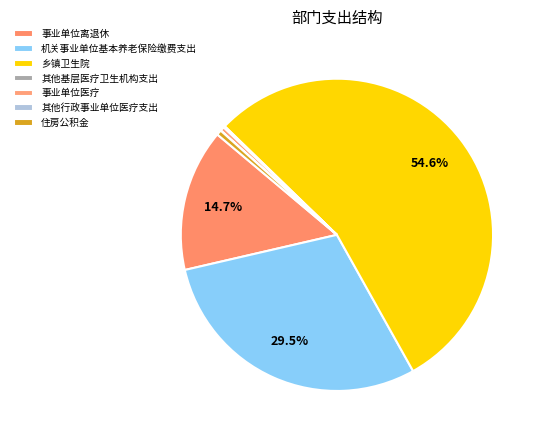

To the nearest percent, what is the difference between the 机关事业单位基本养老保险缴费支出 and 其他基层医疗卫生机构支出 slice percentages?

29%